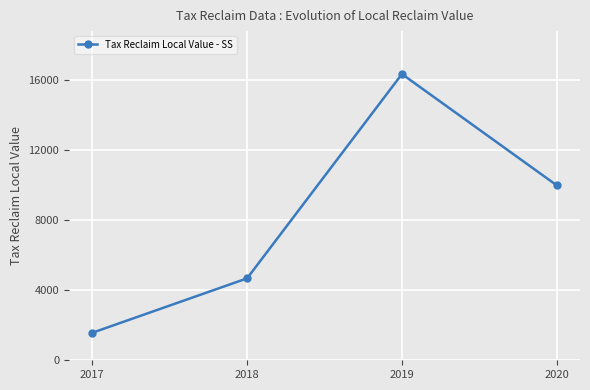

What is the difference between the maximum and minimum values?

14778.2